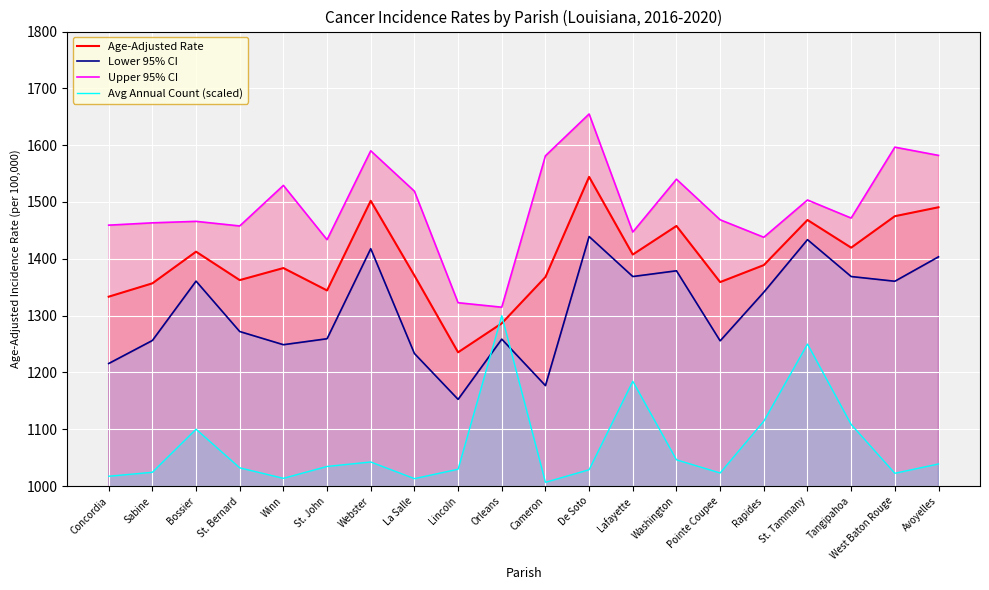

What is the sum of all Age-Adjusted Rate values?

27966.5